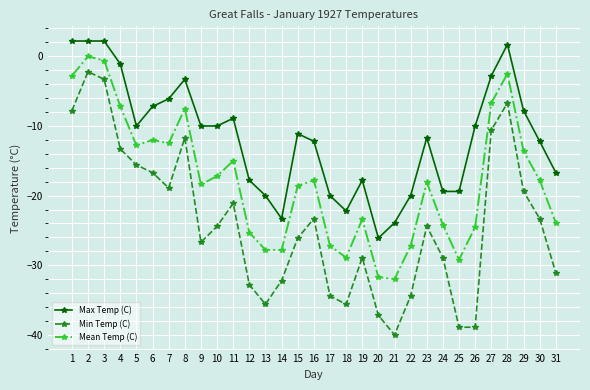

What is the smallest value displayed?

-40.0